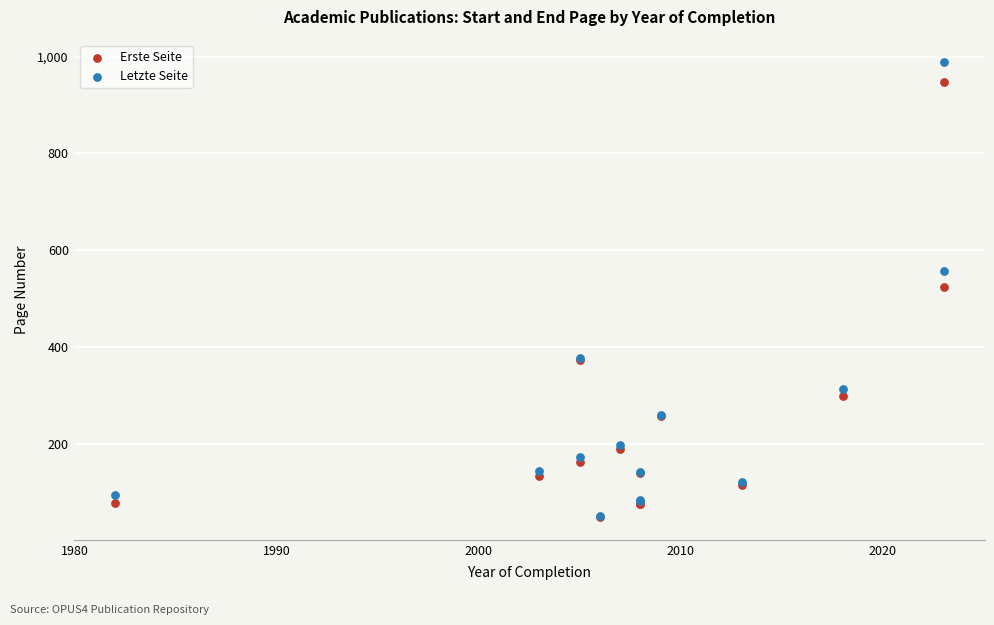

In the Erste Seite series, what Y value is closest to 497?

524